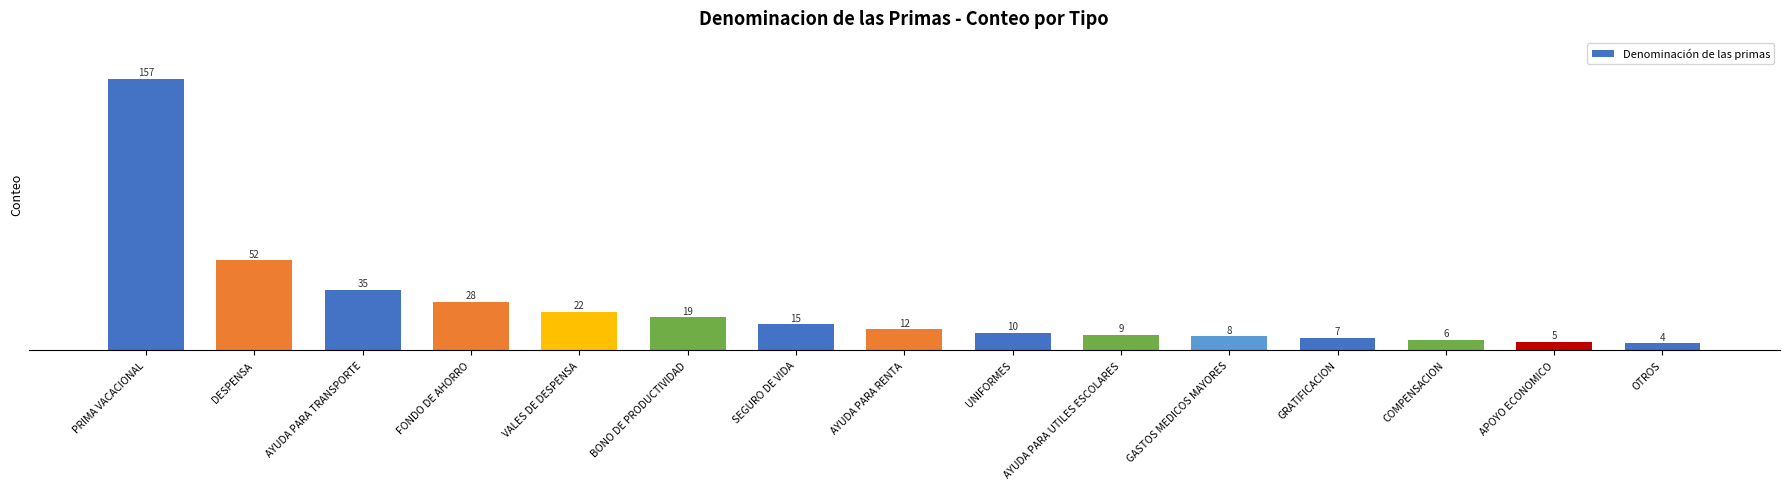

Where is the data nearest to the value 80?

DESPENSA